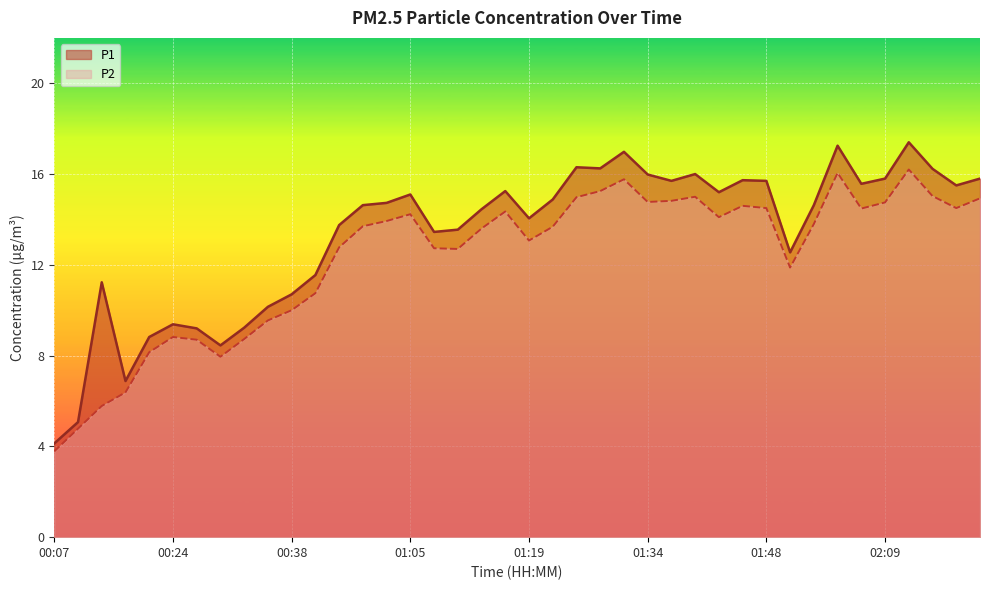

Reading left to right, transcribe all the data shown in this chart.

P1: 4.1	5.1	11.2	6.9	8.8	9.4	9.2	8.4	9.2	10.2	10.7	11.6	13.8	14.6	14.7	15.1	13.4	13.6	14.4	15.2	14.1	14.9	16.3	16.2	17.0	16.0	15.7	16.0	15.2	15.7	15.7	12.6	14.6	17.2	15.6	15.8	17.4	16.2	15.5	15.8
P2: 3.8	4.8	5.8	6.4	8.2	8.8	8.7	8.0	8.7	9.6	10.0	10.8	12.8	13.7	13.9	14.2	12.7	12.7	13.6	14.3	13.1	13.7	15.0	15.2	15.8	14.8	14.8	15.0	14.1	14.6	14.5	11.9	13.8	16.1	14.5	14.8	16.2	15.0	14.5	14.9